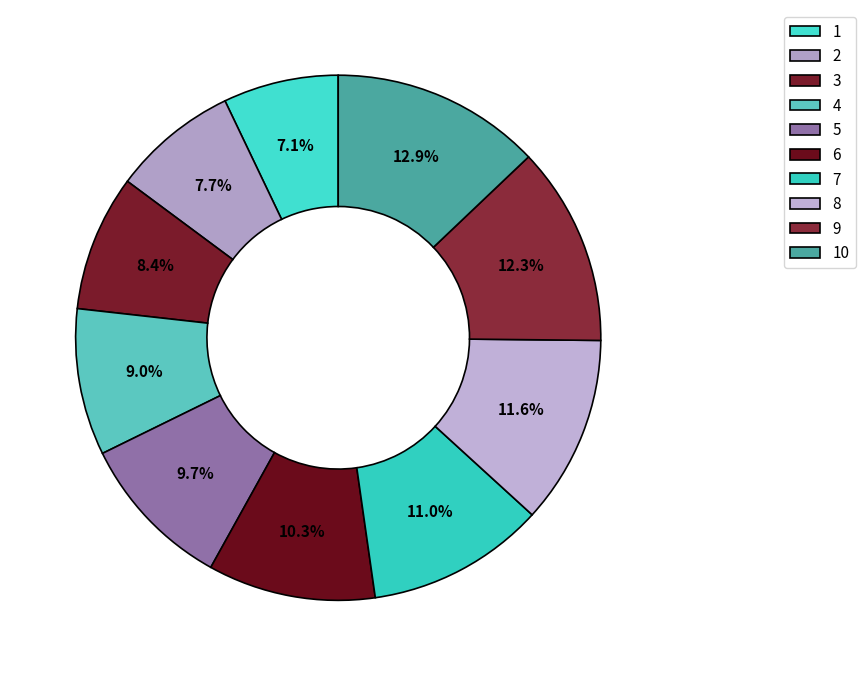

How many slices are in this pie chart?

10